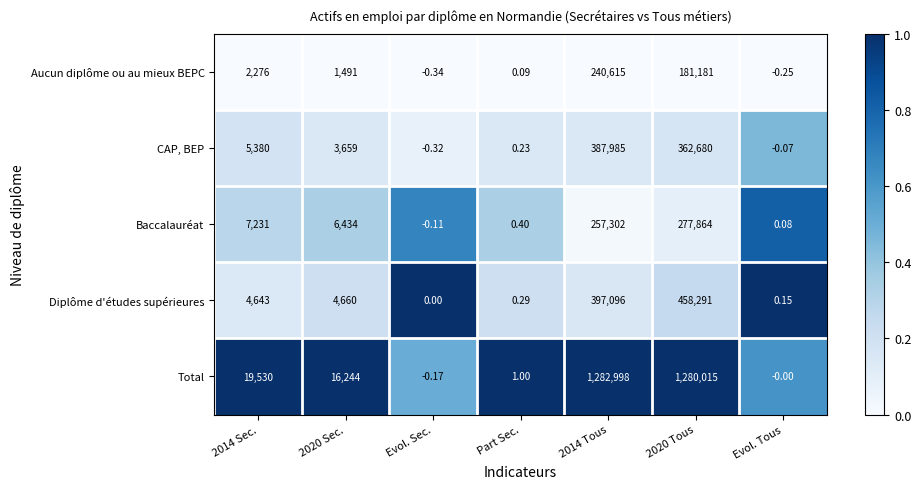

Which series has the largest total across all categories?

Total